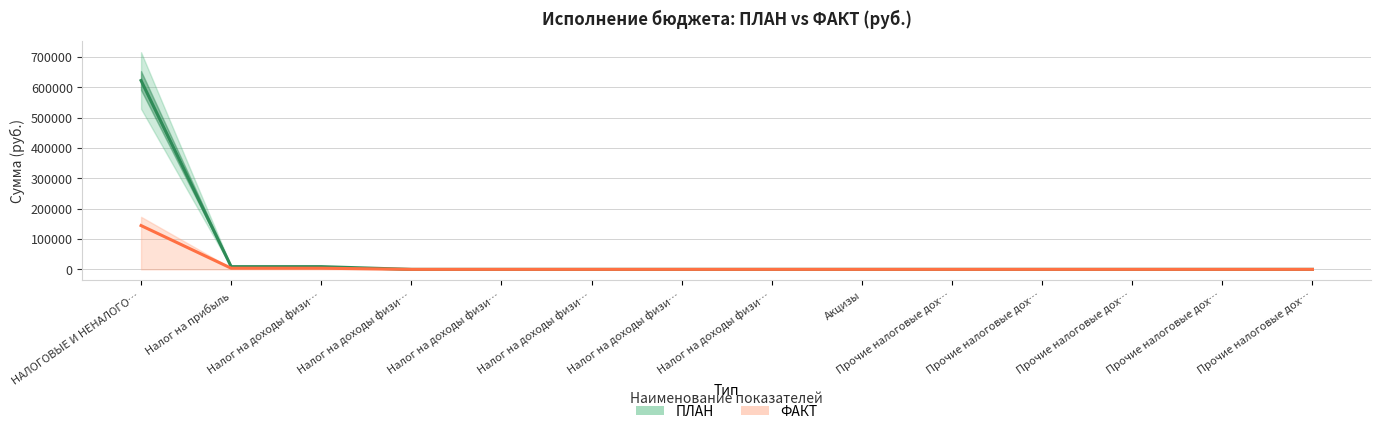

Reading left to right, list all the values displayed in this chart.

ПЛАН: НАЛОГОВЫЕ И НЕНАЛОГО…=622000.0	Налог на прибыль=9000.0	Налог на доходы физи…=9000.0	Налог на доходы физи…=0.0	Налог на доходы физи…=0.0	Налог на доходы физи…=0.0	Налог на доходы физи…=0.0	Налог на доходы физи…=0.0	Акцизы=0.0	Прочие налоговые дох…=0.0	Прочие налоговые дох…=0.0	Прочие налоговые дох…=0.0	Прочие налоговые дох…=0.0	Прочие налоговые дох…=0.0
ФАКТ: НАЛОГОВЫЕ И НЕНАЛОГО…=144256.9	Налог на прибыль=3802.9	Налог на доходы физи…=3802.9	Налог на доходы физи…=0.0	Налог на доходы физи…=0.0	Налог на доходы физи…=0.0	Налог на доходы физи…=0.0	Налог на доходы физи…=0.0	Акцизы=0.0	Прочие налоговые дох…=0.0	Прочие налоговые дох…=0.0	Прочие налоговые дох…=0.0	Прочие налоговые дох…=0.0	Прочие налоговые дох…=0.0